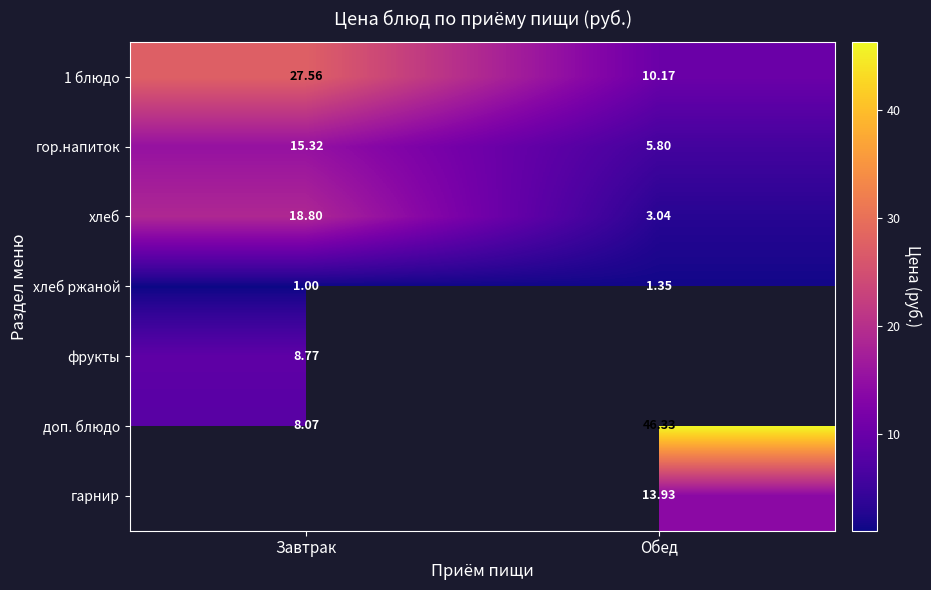

The value of доп. блюдо at Обед is 46.3. True or false?

True